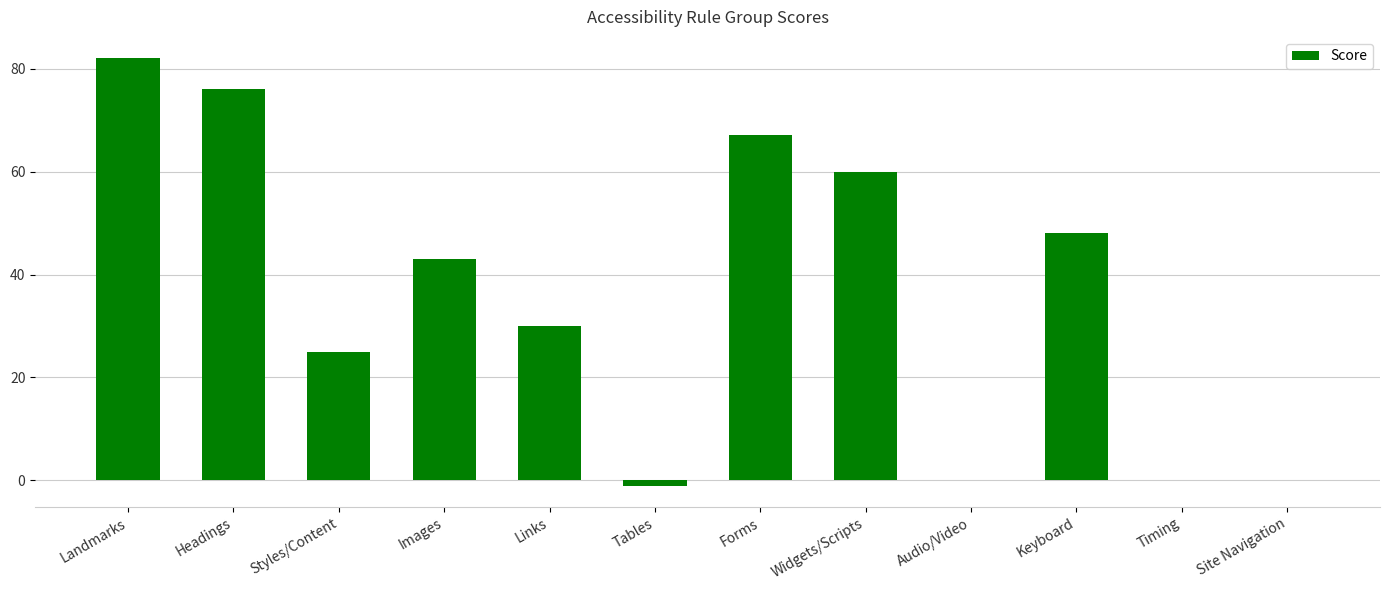

What is the sum of the values at Site Navigation and Landmarks?

82